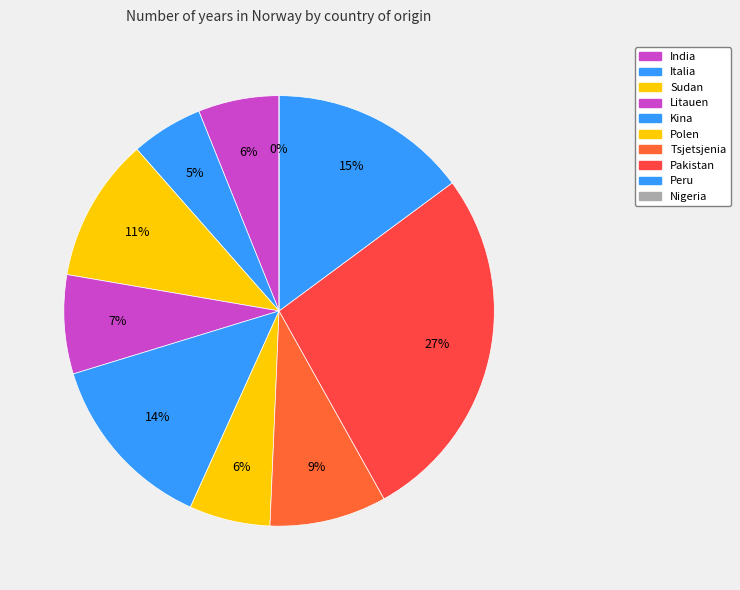

How many slices are in this pie chart?

10